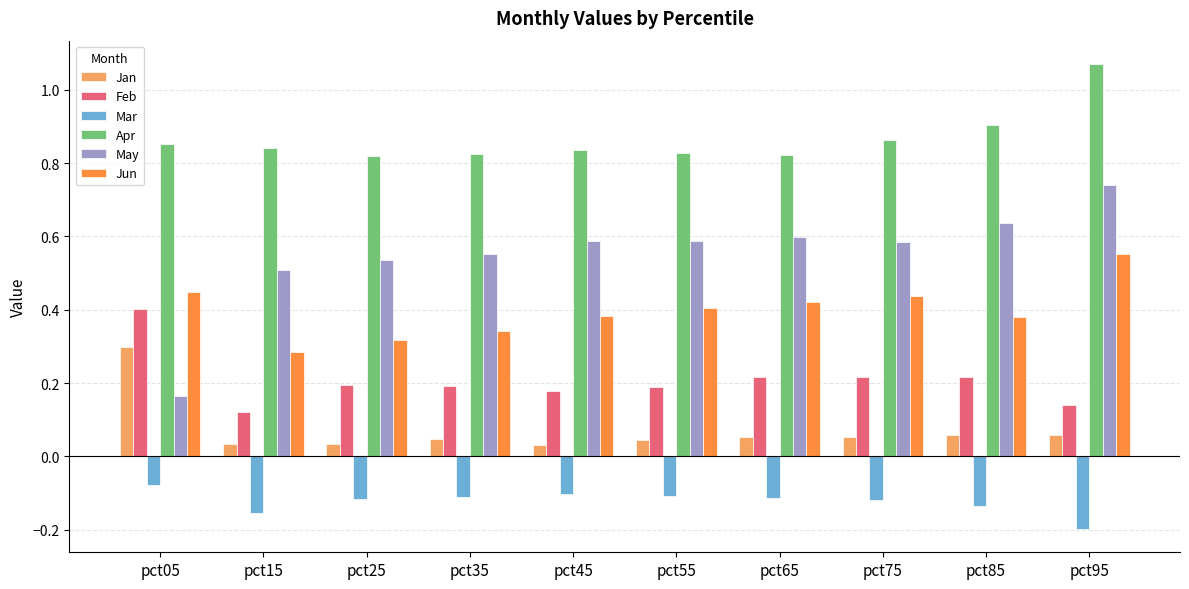

What is the sum of all Jun values?

4.0